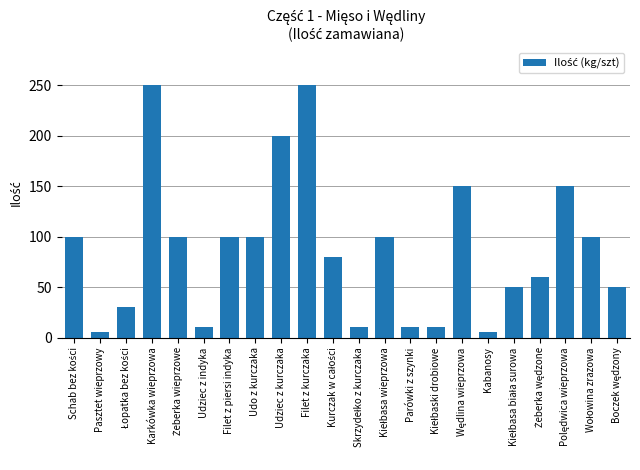

What is the difference between the maximum and minimum values?

245